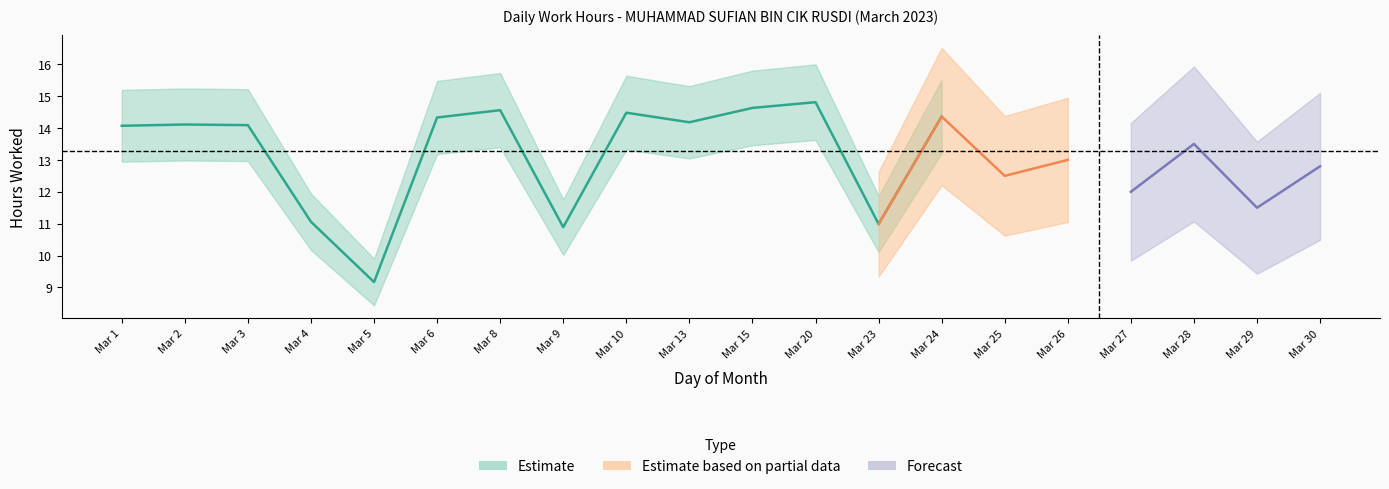

What are all the series names shown in the legend?

Estimate, Estimate based on partial data, Forecast